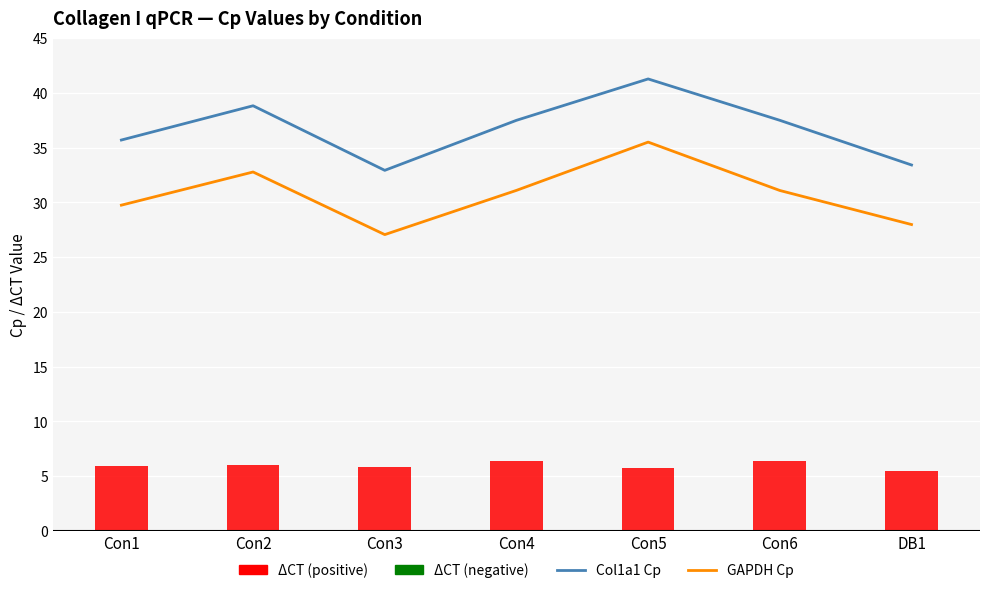

What is the difference between the GAPDH Cp values at Con6 and Con2?

1.7